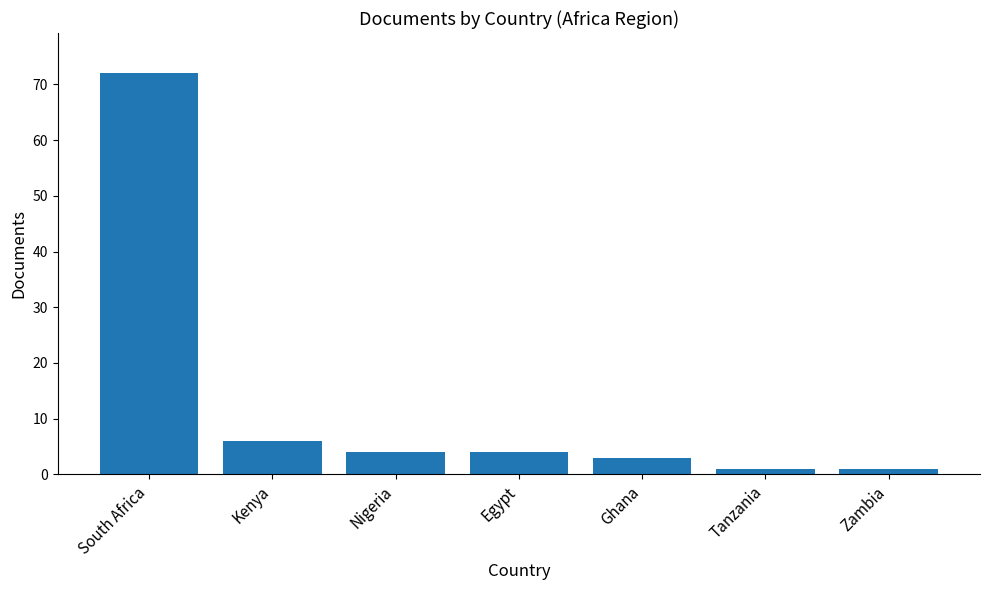

Reading right to left, what are all the values shown in this chart?

1	1	3	4	4	6	72